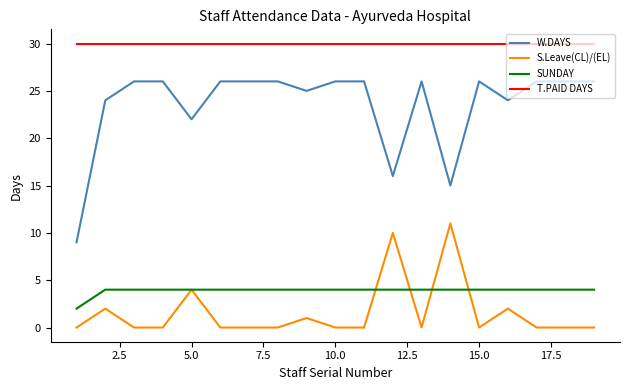

True or false: T.PAID DAYS and SUNDAY cross at least once.

False